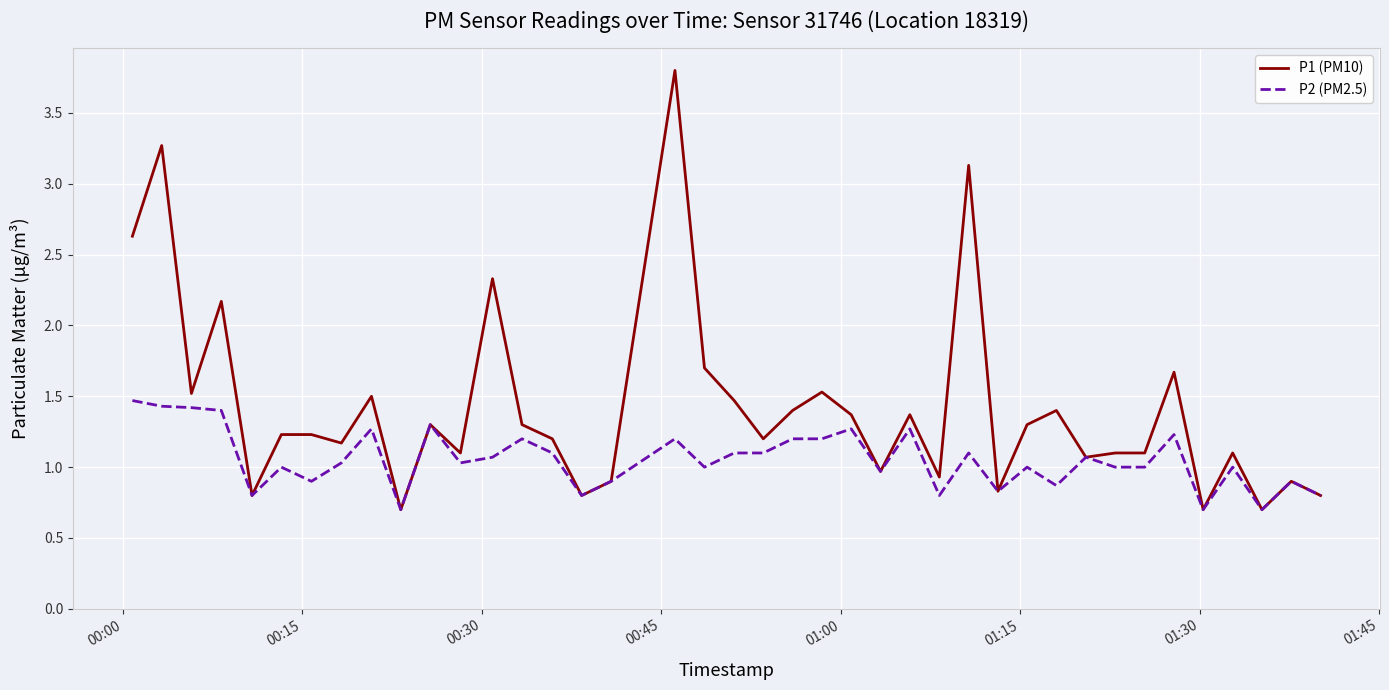

List the series in order of their overall mean, lowest first.

P2 (PM2.5), P1 (PM10)